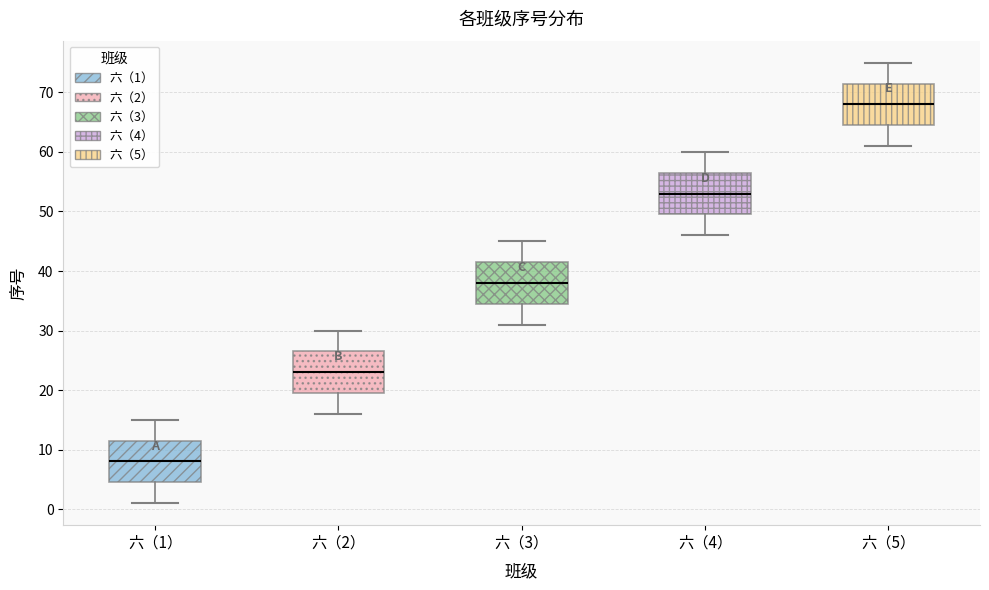

Reading left to right, read every box against the y-axis: the position of its median line, the range the box covers, and the ends of its whiskers. The values are not printed on the chart, so give them approximately, as read against the axis.

六（1）: median 8, box 5 to 12, whiskers 1 to 15
六（2）: median 23, box 20 to 27, whiskers 16 to 30
六（3）: median 38, box 35 to 42, whiskers 31 to 45
六（4）: median 53, box 50 to 57, whiskers 46 to 60
六（5）: median 68, box 65 to 72, whiskers 61 to 75